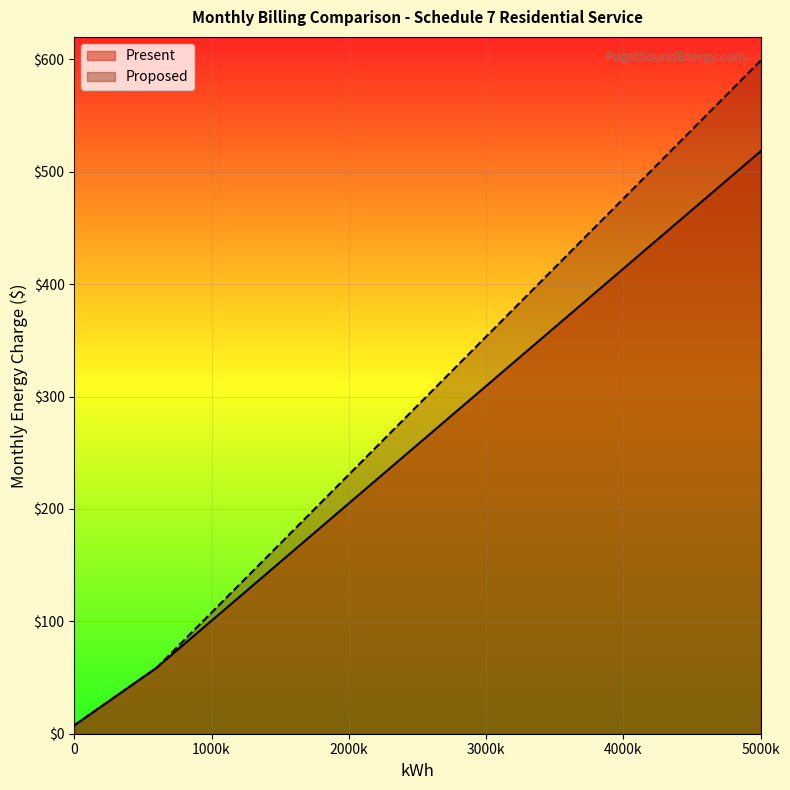

Which series has the largest total across all categories?

Proposed